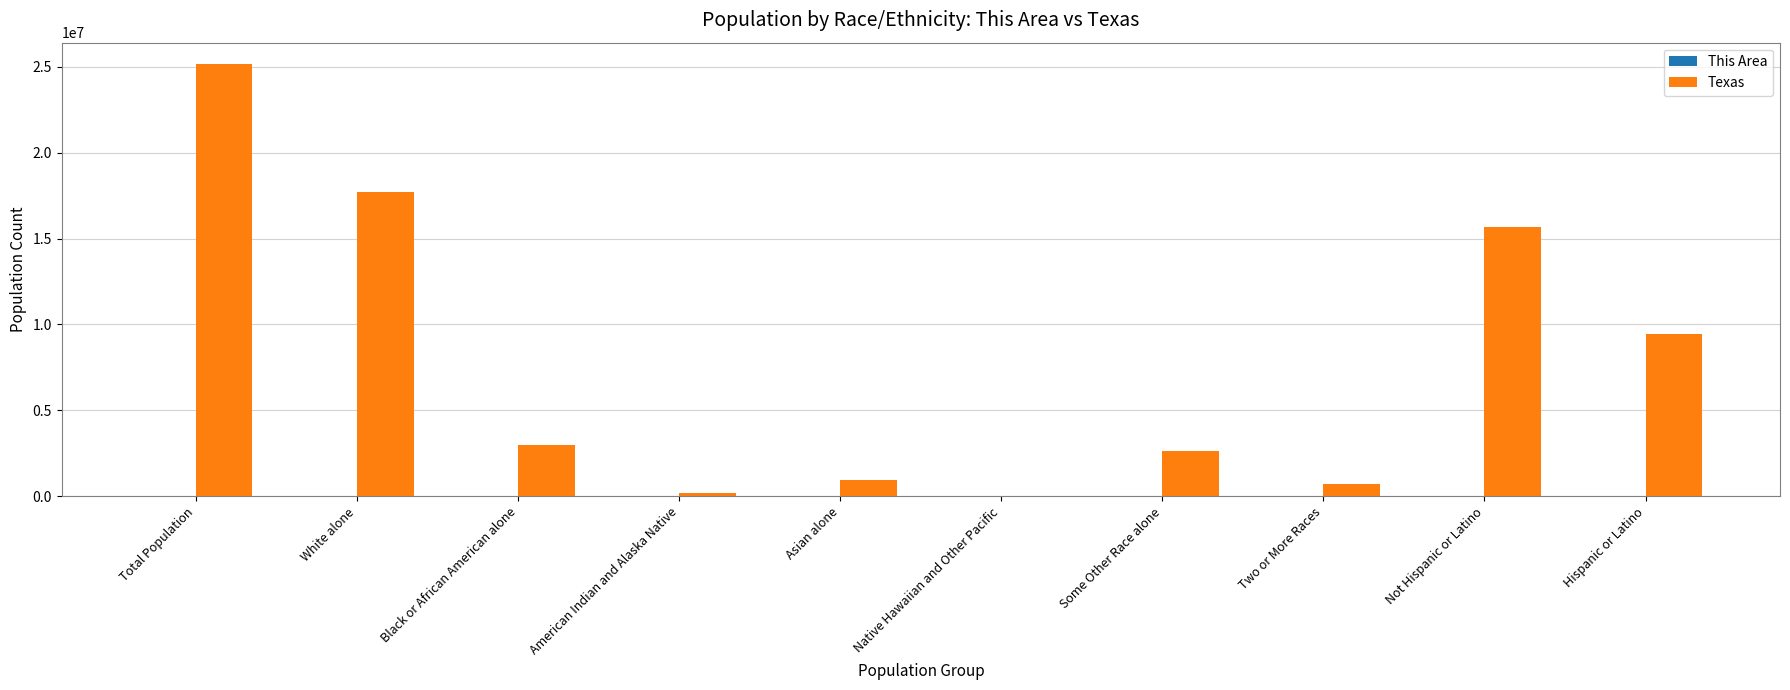

Which category has the highest value across all series?

Total Population